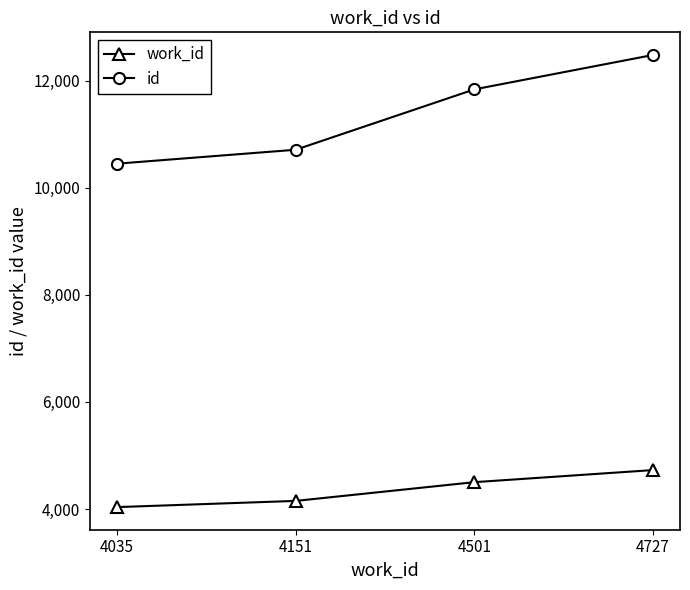

What is the difference between the maximum and minimum values in the id series?

2031